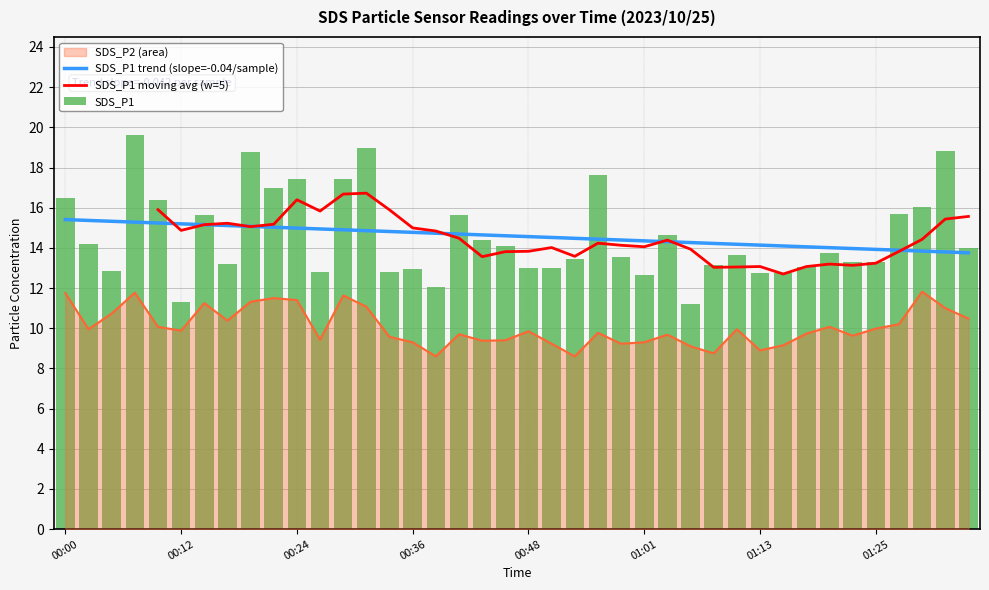

Does the chart contain stacked bars?

No